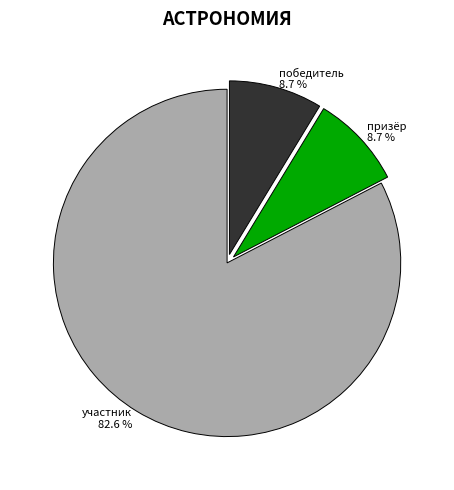

To the nearest percent, what portion does призёр represent?

9%